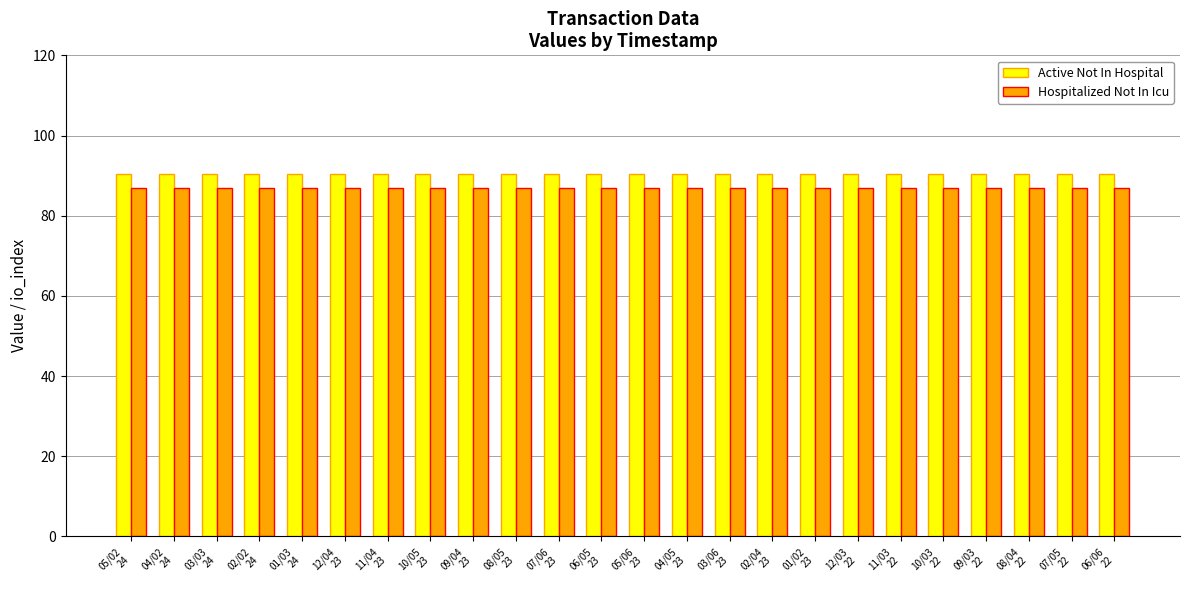

Rank the series at 10/03
22 from highest to lowest value.

Active Not In Hospital, Hospitalized Not In Icu